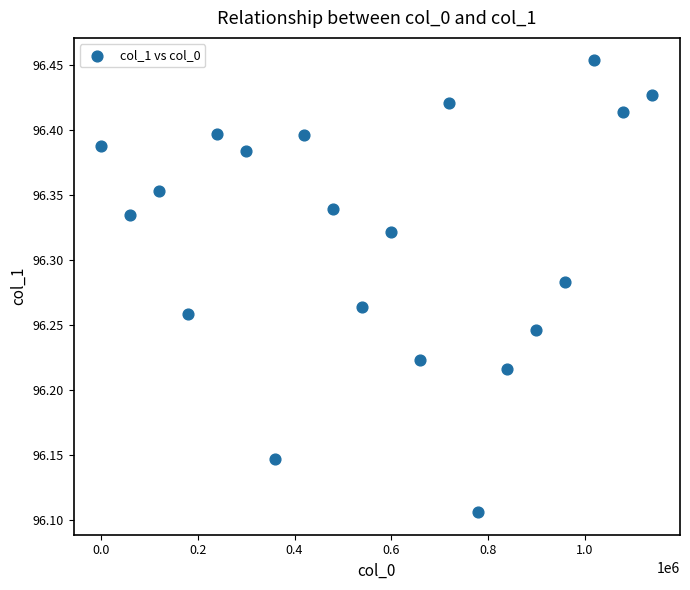

What is the range of X values (max minus min)?

1140000.0